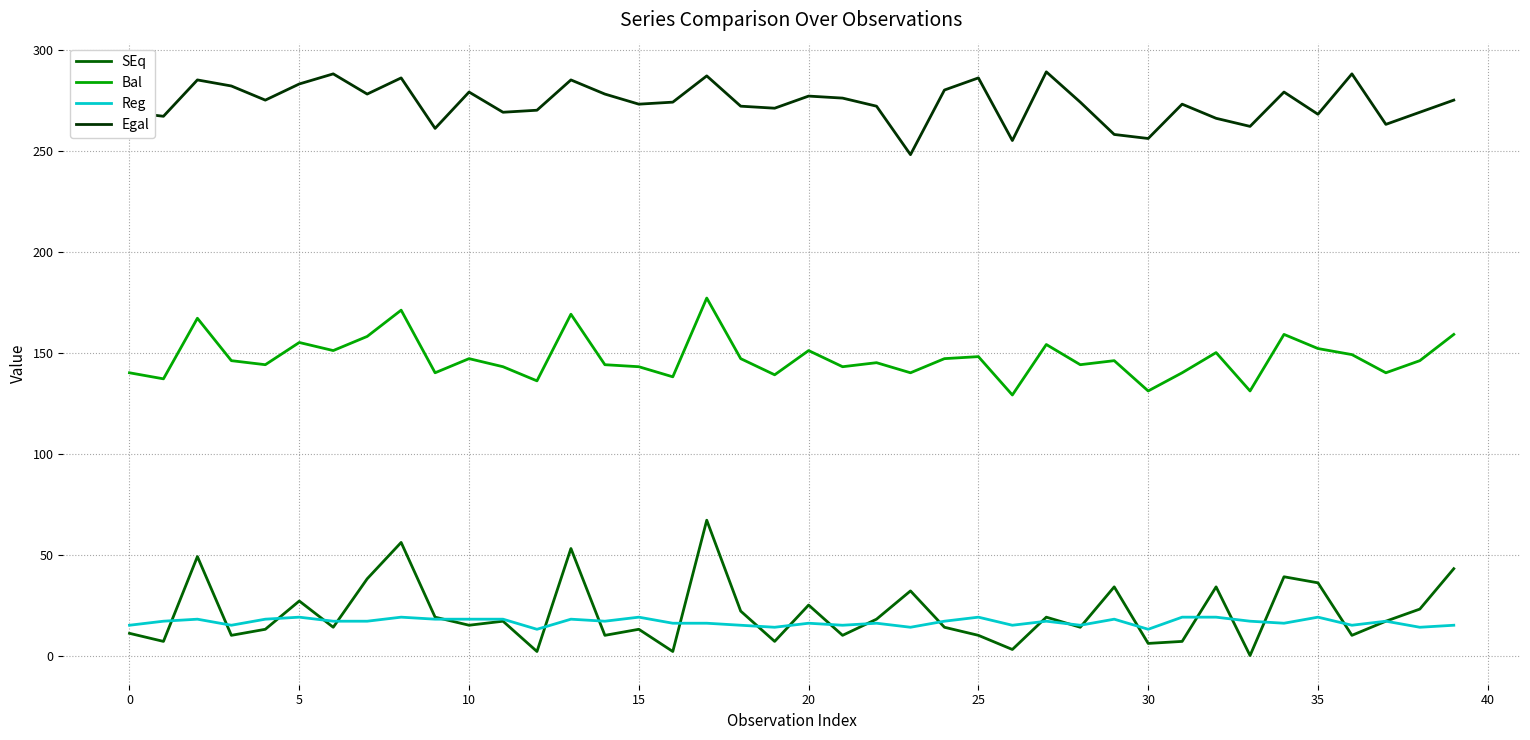

What is the maximum value shown in the chart?

289